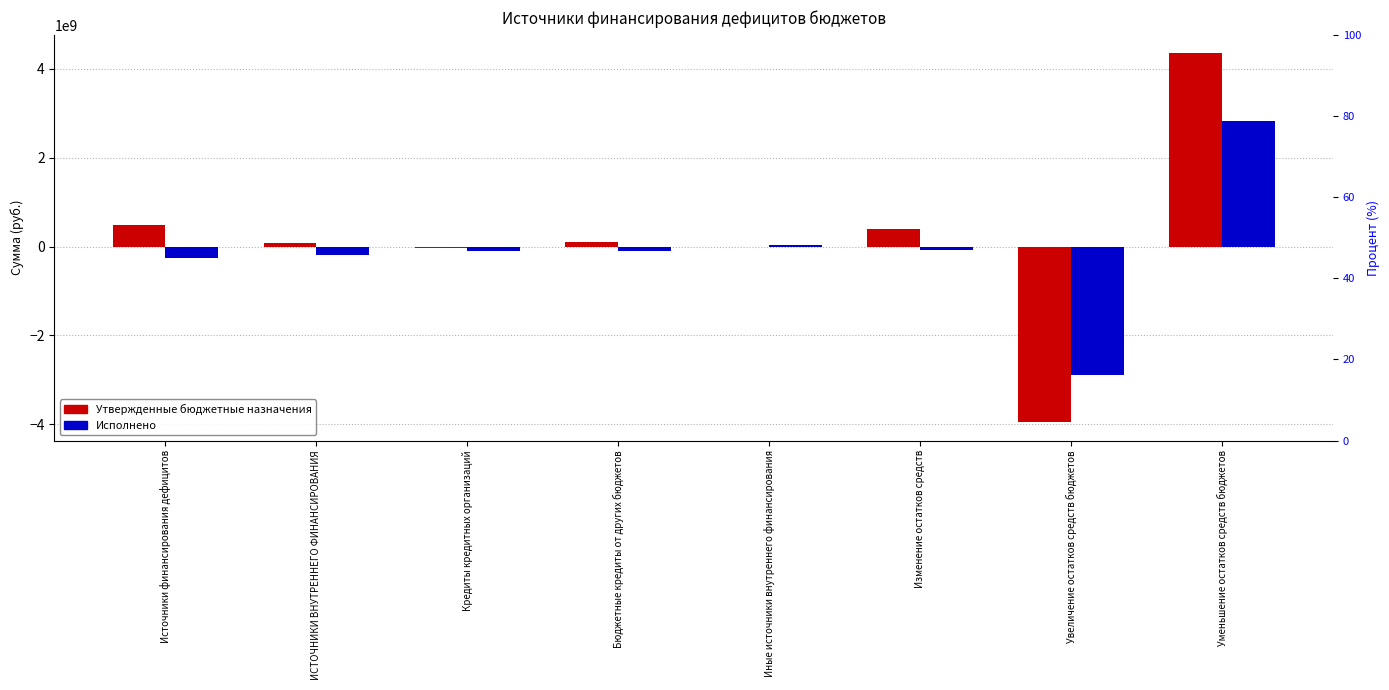

List the series in order of their overall mean, highest first.

Утвержденные бюджетные назначения, Исполнено